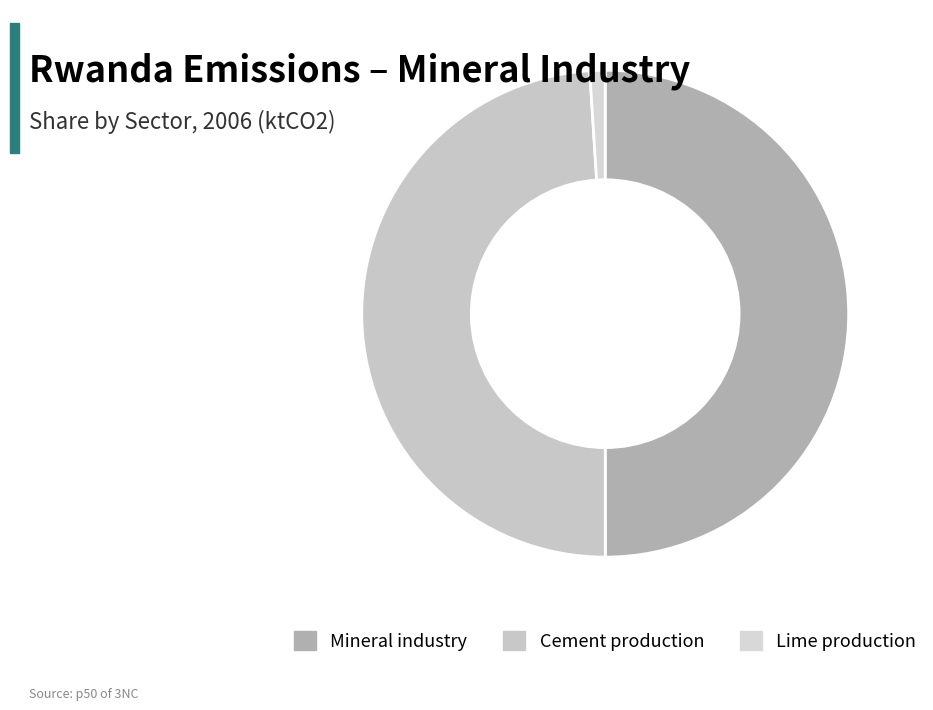

What percentage is the Mineral industry slice, to the nearest percent?

50%